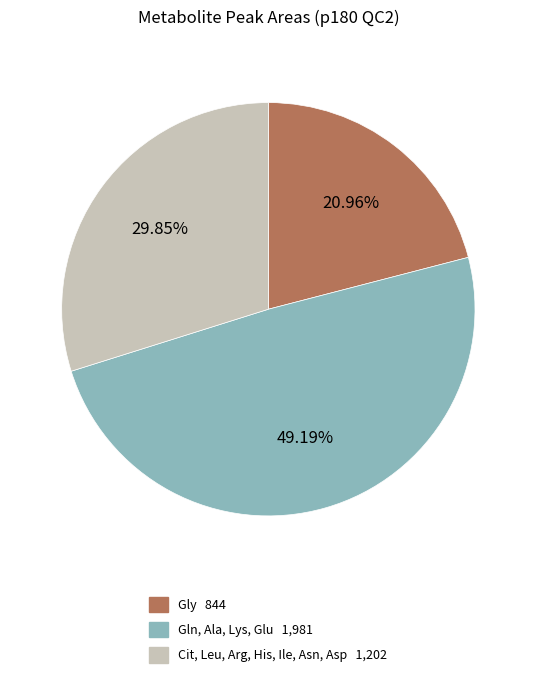

How many segments does this pie chart have?

3